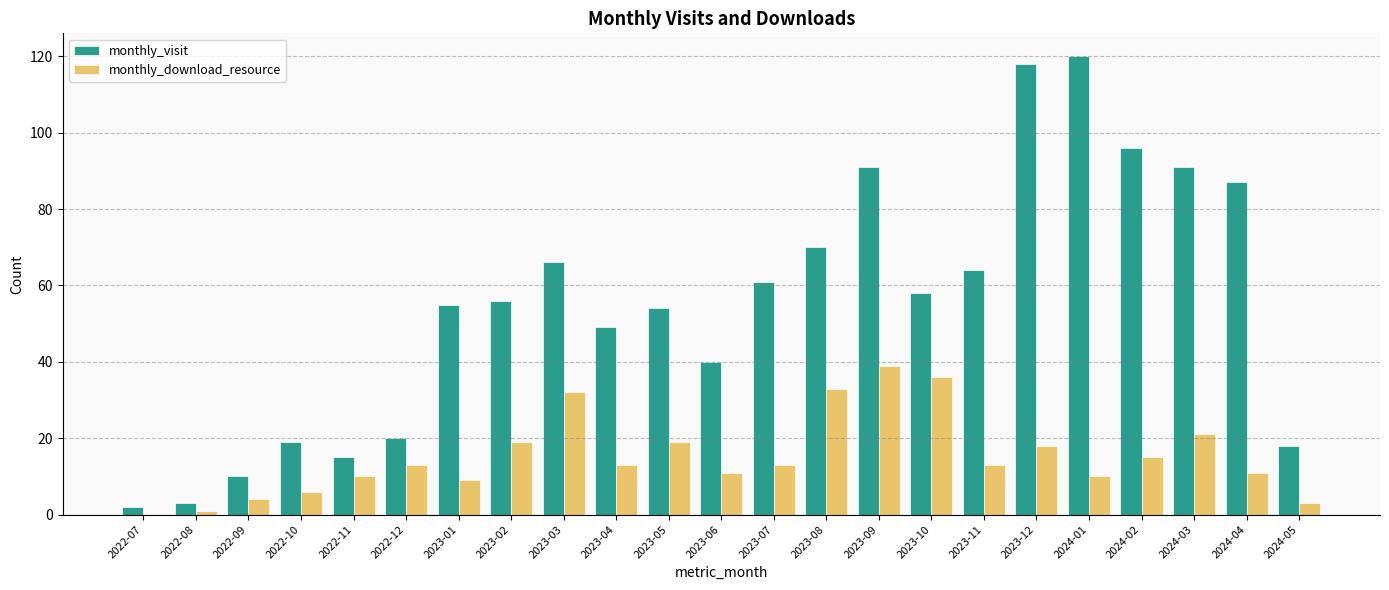

What are all the series names shown in the legend?

monthly_visit, monthly_download_resource